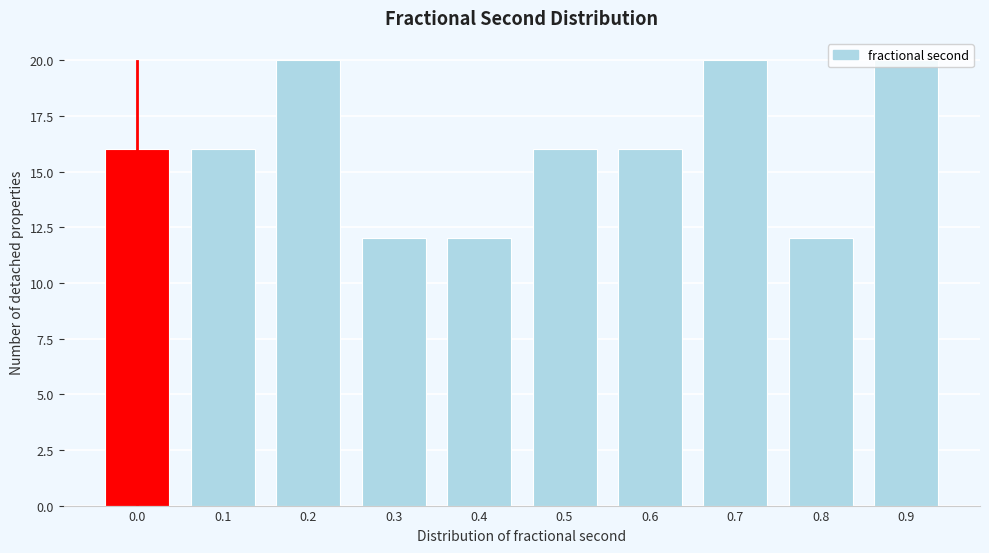

Which has a higher value, 0.7 or 0.1?

0.7